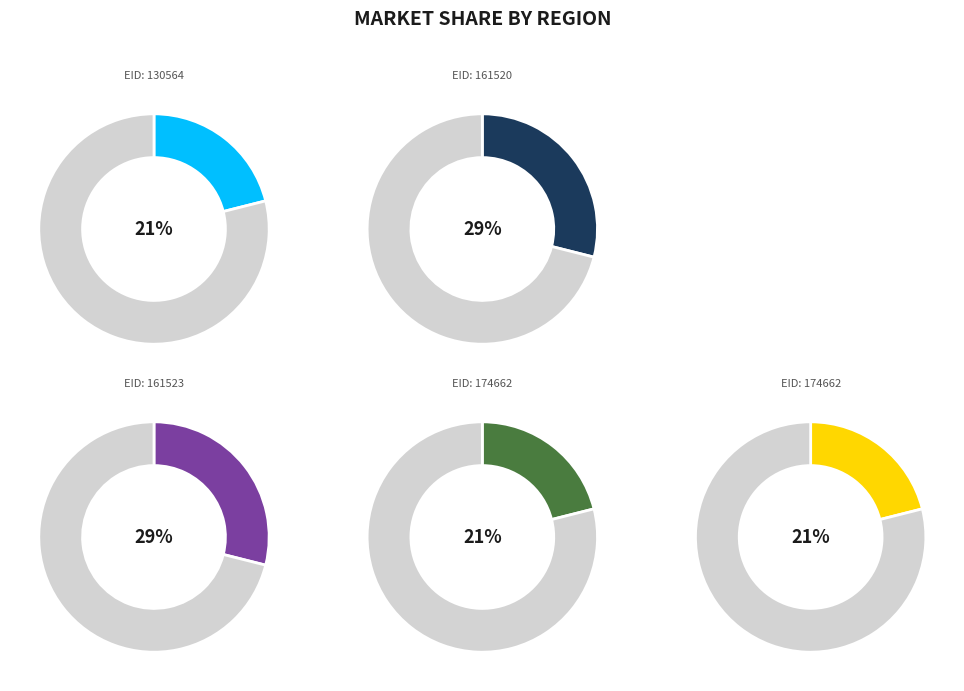

To the nearest percent, what is the difference between the 161523 and 130564 slice percentages?

8%